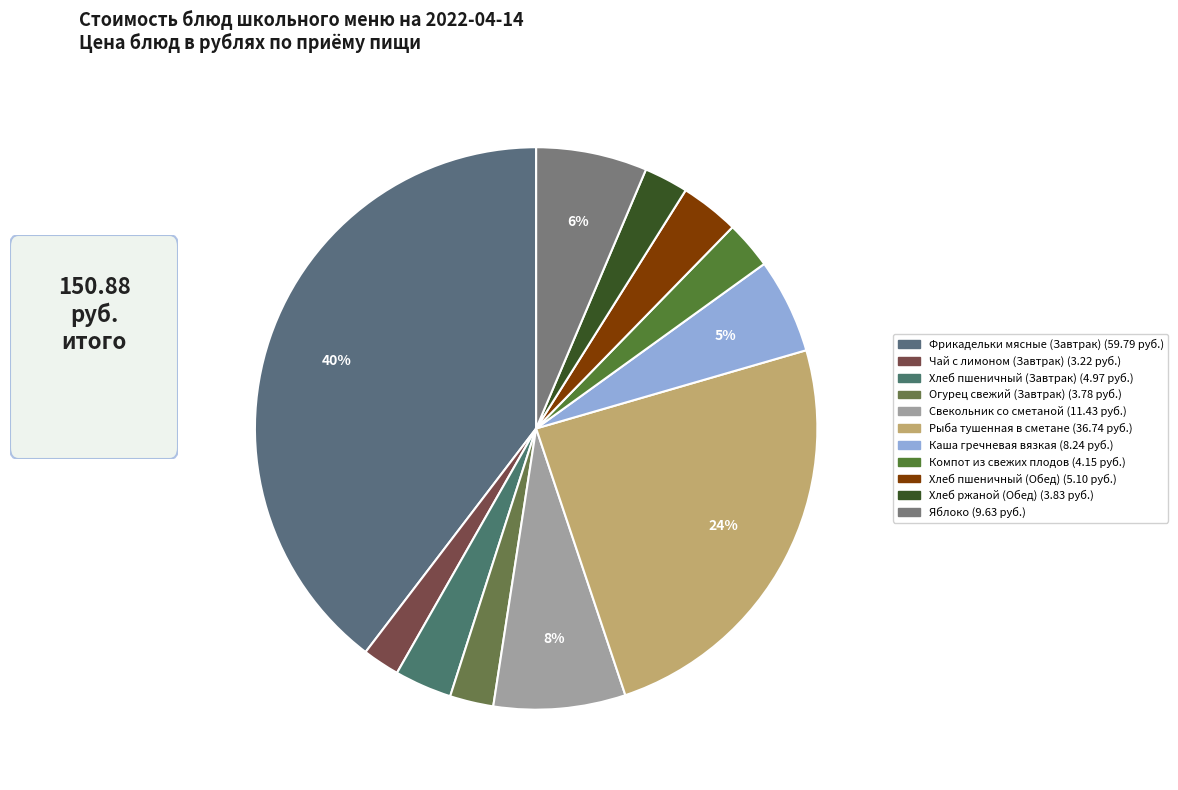

To the nearest percent, what is the difference between the largest and smallest slice percentages?

37%